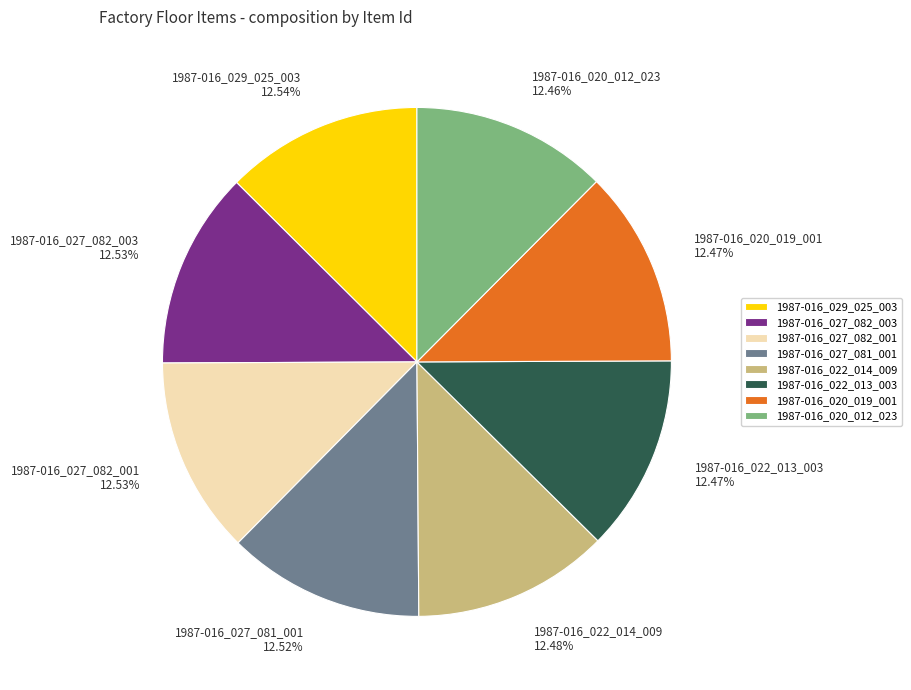

Does 1987-016_027_082_001 account for over 50% of the chart?

No